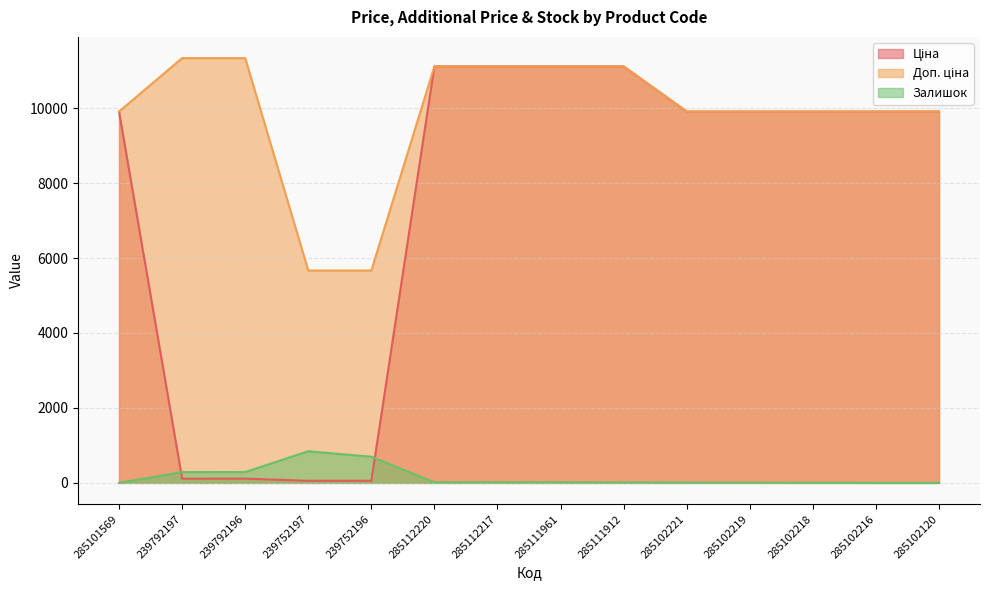

What is the average value of the Доп. ціна series?

9850.5